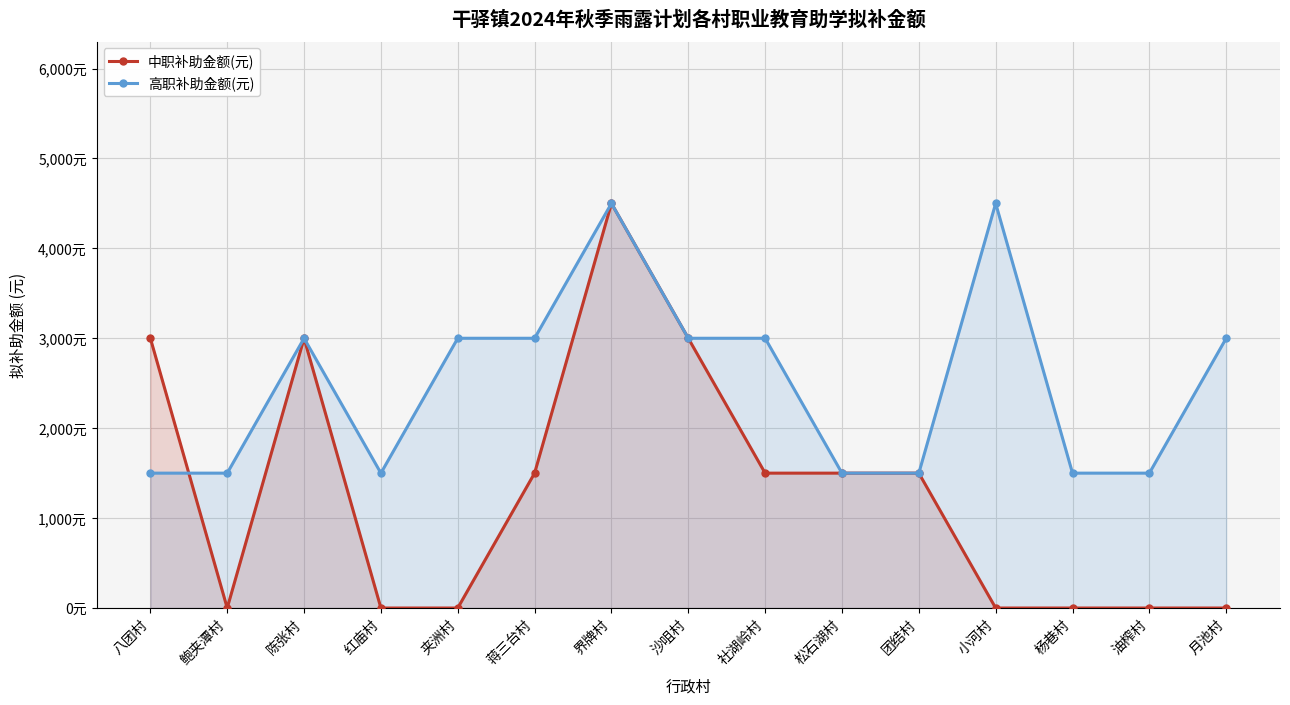

What is the difference between the maximum and minimum values in the 中职补助金额(元) series?

4500